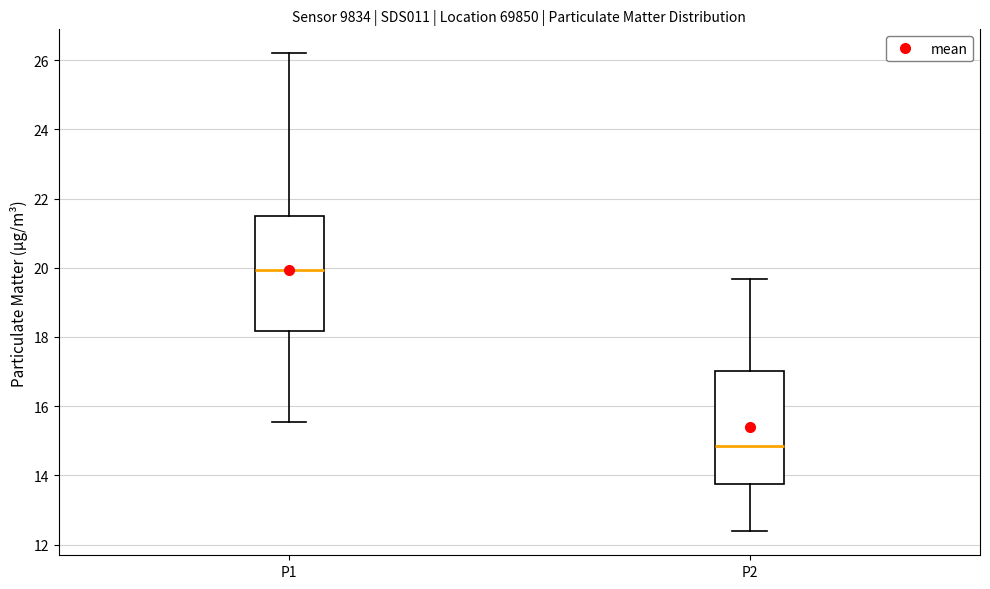

Reading left to right, transcribe this box plot: for each box, give where its median line is, the range the box spans, and where its two whiskers end, as read against the y-axis. The values are not printed on the chart, so give them approximately, as read against the axis.

P1: median 20.0, box 18.2 to 21.6, whiskers 15.6 to 26.2
P2: median 14.8, box 13.8 to 17.0, whiskers 12.4 to 19.6